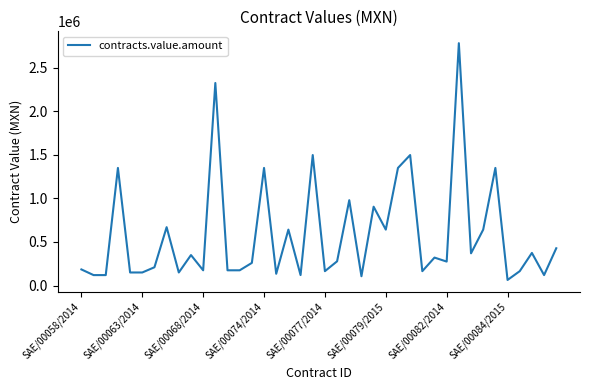

How many lines are shown in the chart?

1